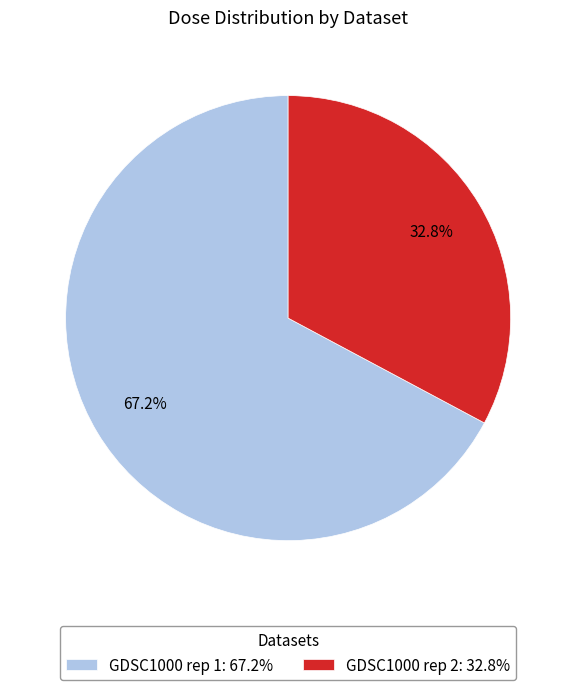

Count the number of slices in the pie.

2